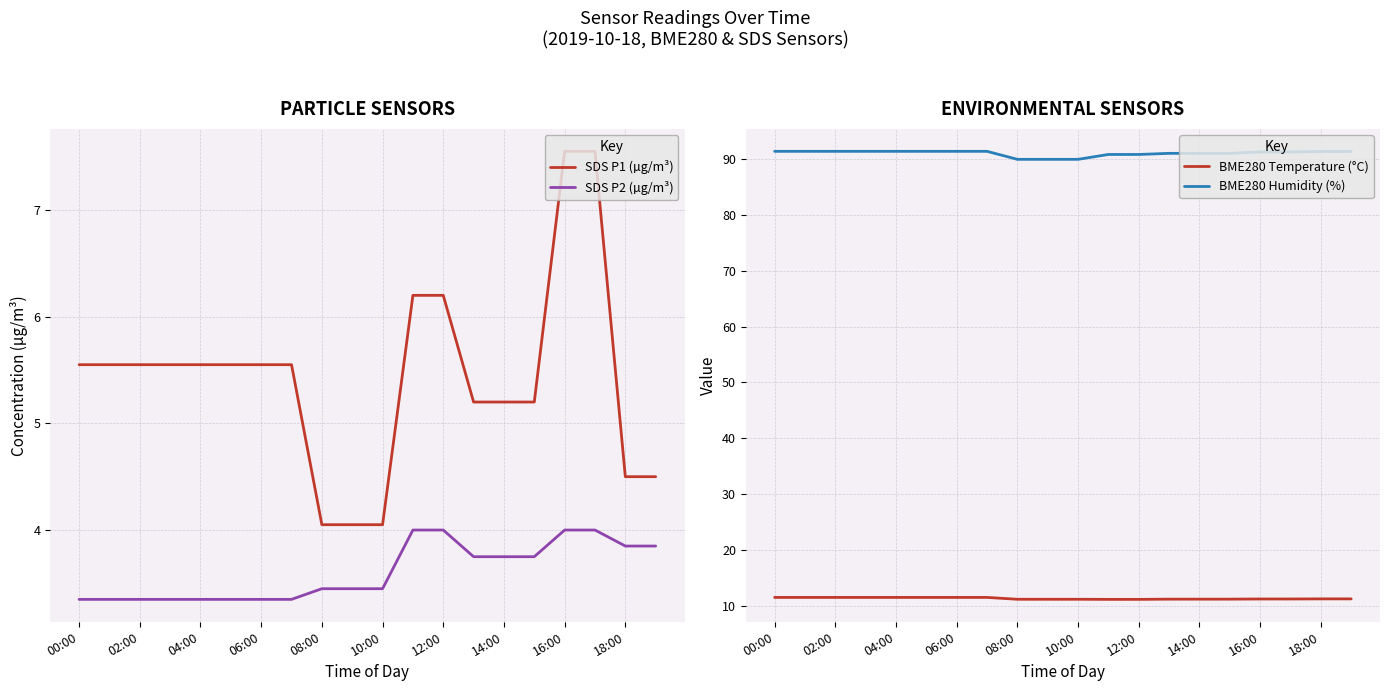

At how many categories does at least one series exceed 31?

20